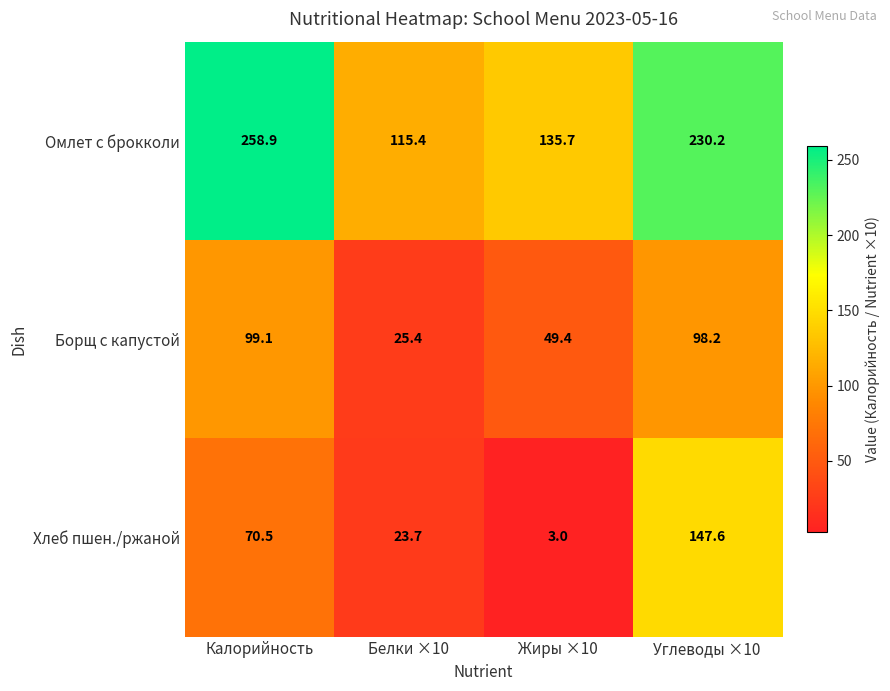

Which series changed the most between Калорийность and Углеводы ×10?

Хлеб пшен./ржаной